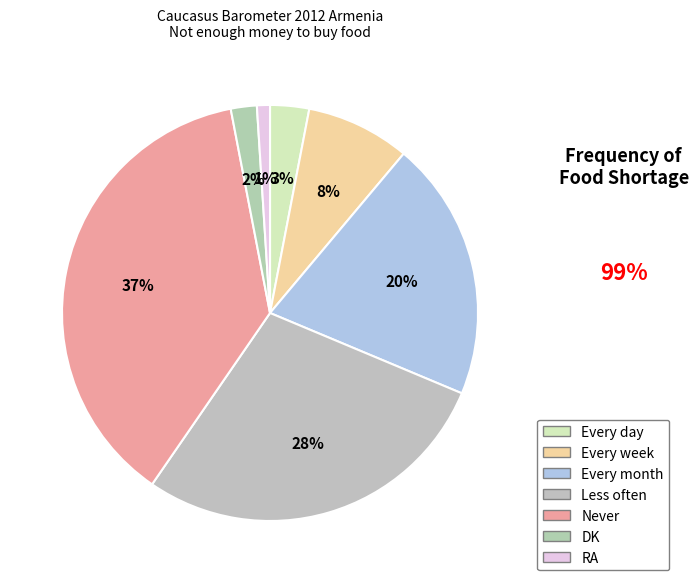

To the nearest percent, what is the average slice percentage?

14%